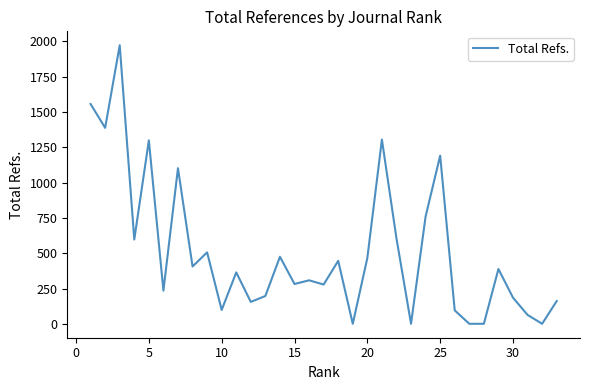

What is the difference between the maximum and minimum values?

1973